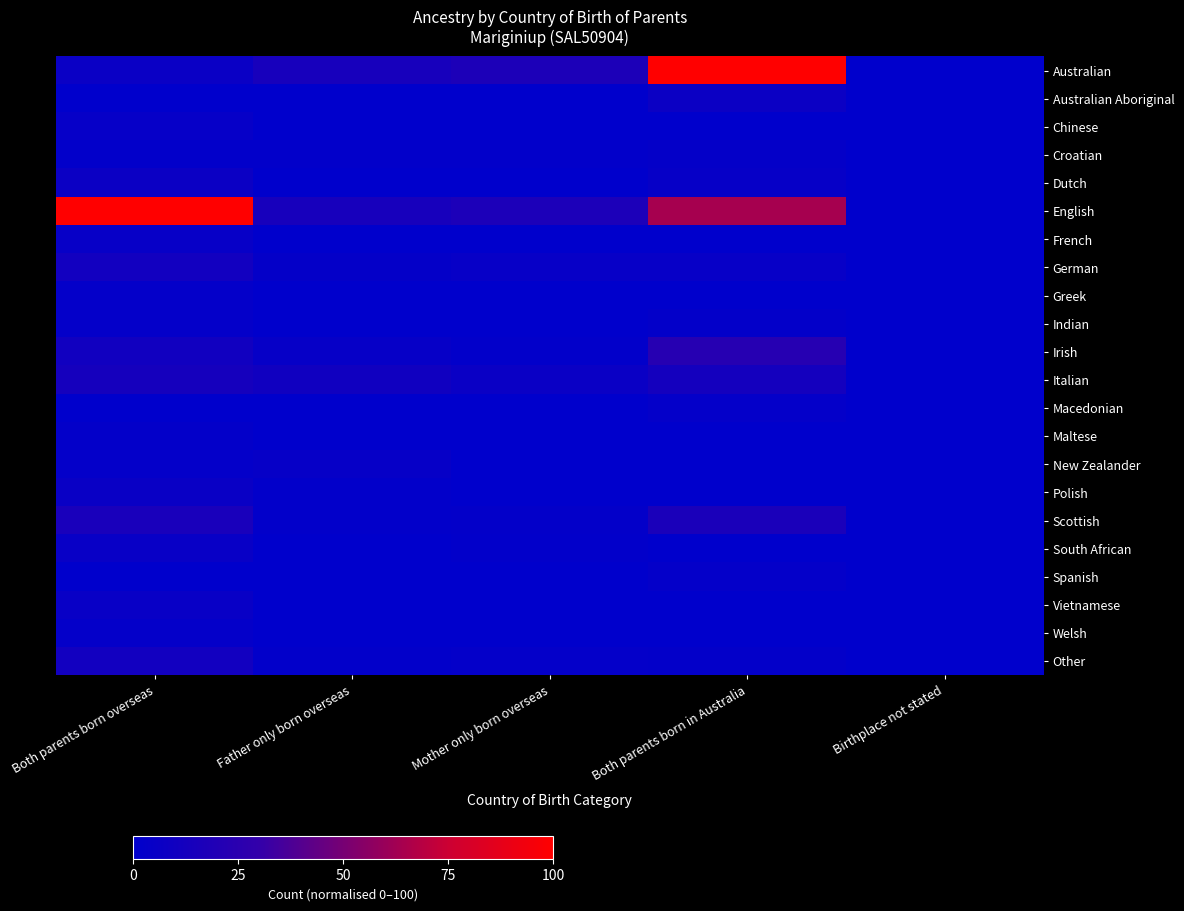

Rank the series at Both parents born in Australia from lowest to highest value.

Chinese, French, Greek, Maltese, New Zealander, Polish, South African, Vietnamese, Welsh, Indian, Other, Macedonian, Spanish, Croatian, Dutch, German, Australian Aboriginal, Italian, Scottish, Irish, English, Australian